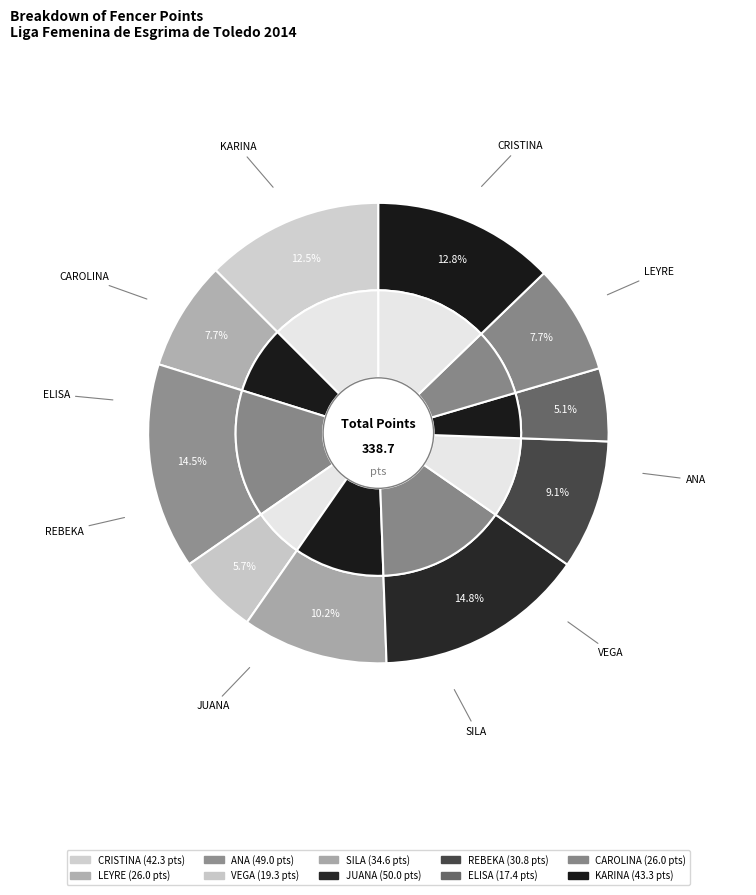

Which category has the smallest portion of the pie?

ELISA